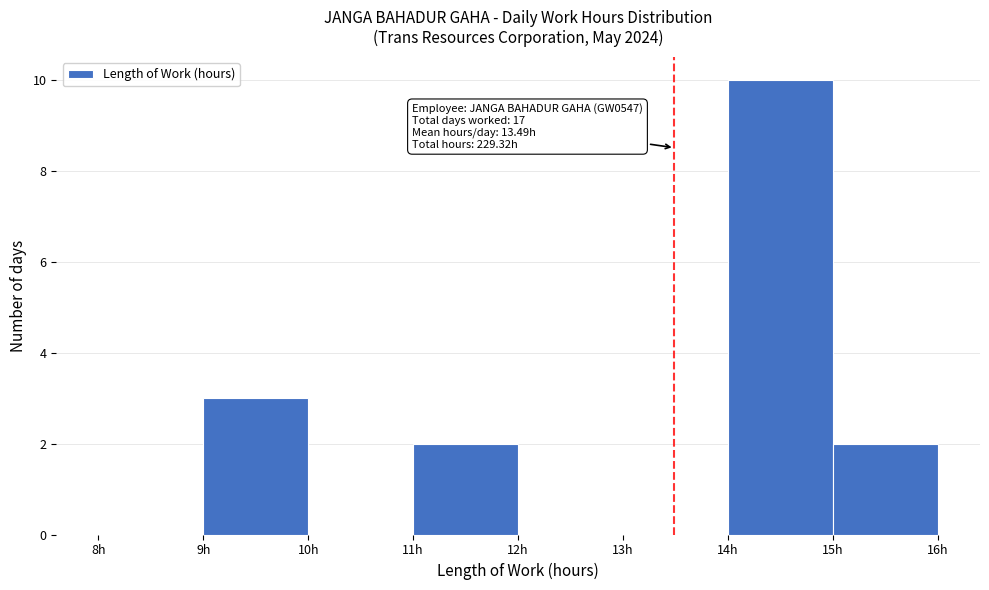

Over which range of the x-axis is the bar tallest?

14 to 15